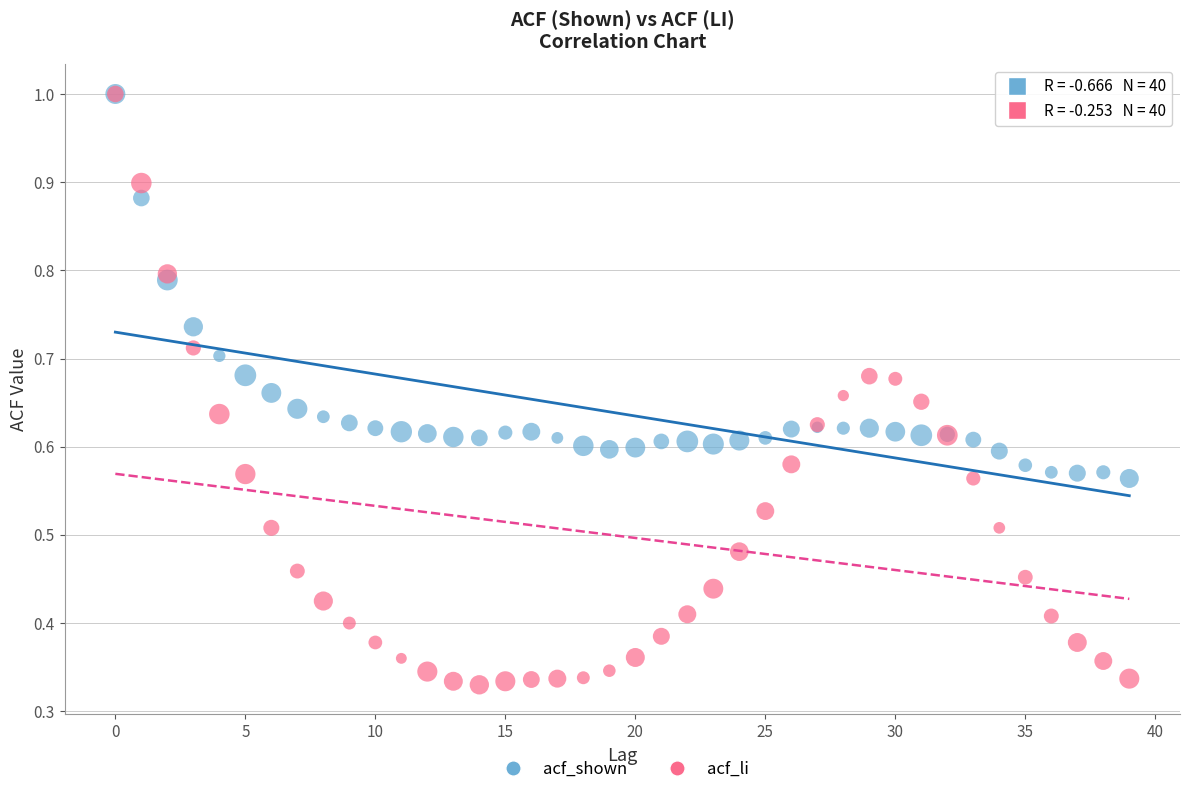

What are all the series names shown in the legend?

acf_shown, acf_li